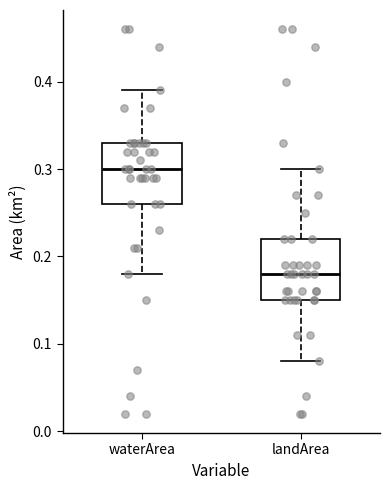

Which box's median line is the highest?

waterArea